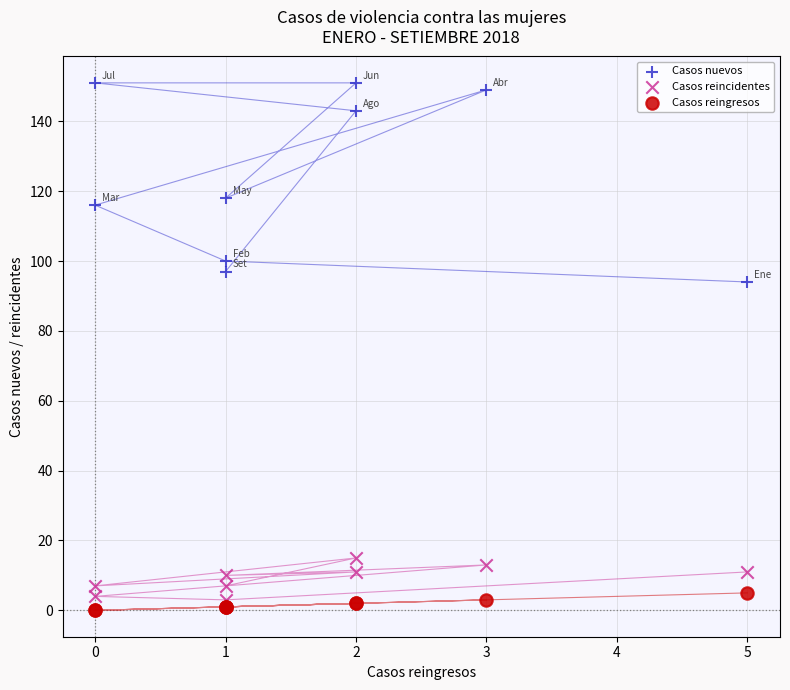

Across all series, what Y value is closest to 75?

94